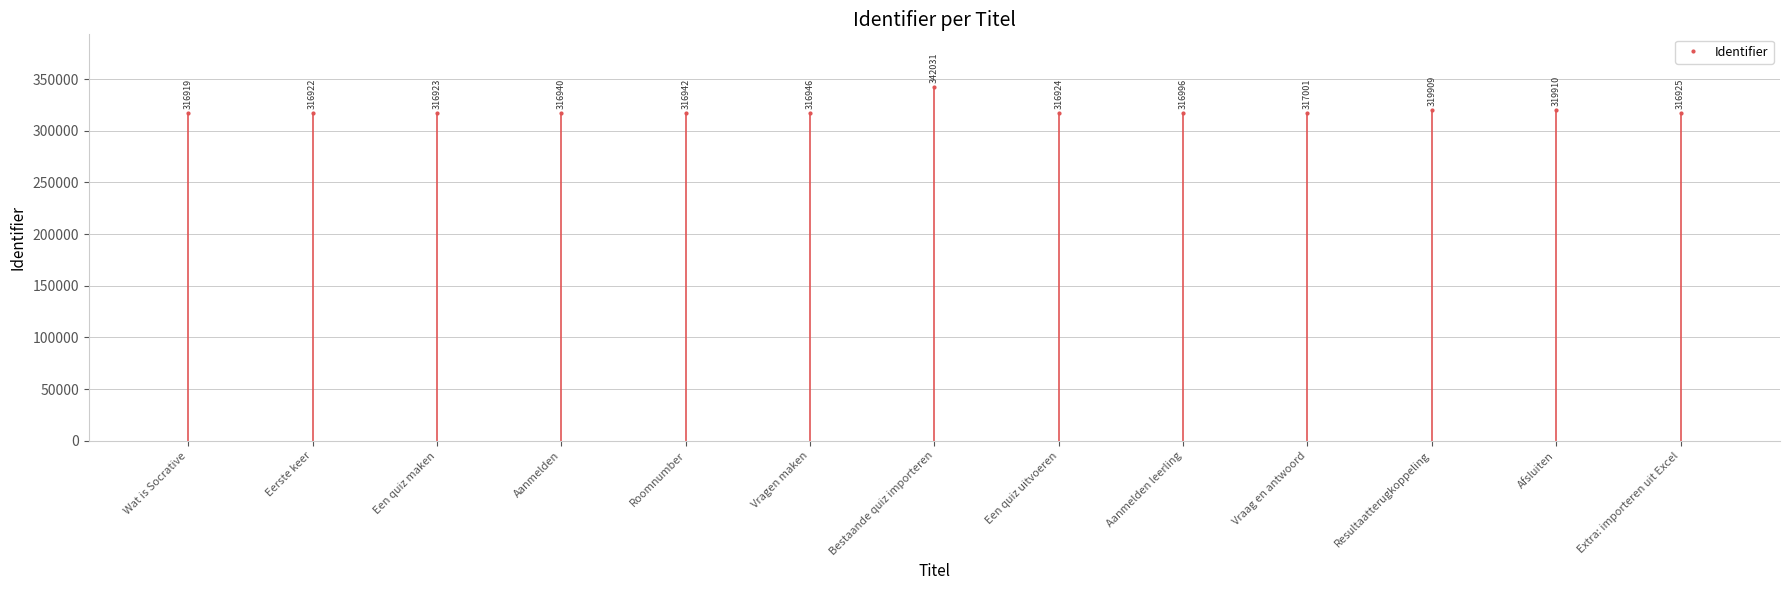

What is the label of the 7th point from the right?

Bestaande quiz importeren